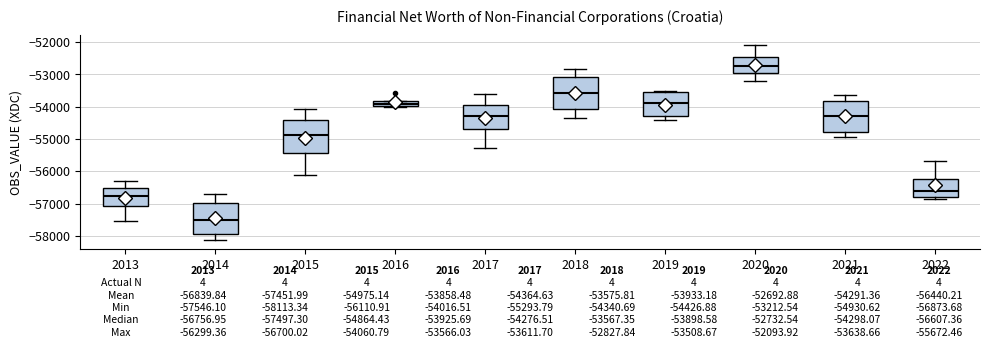

Which box's median line is the lowest?

2014